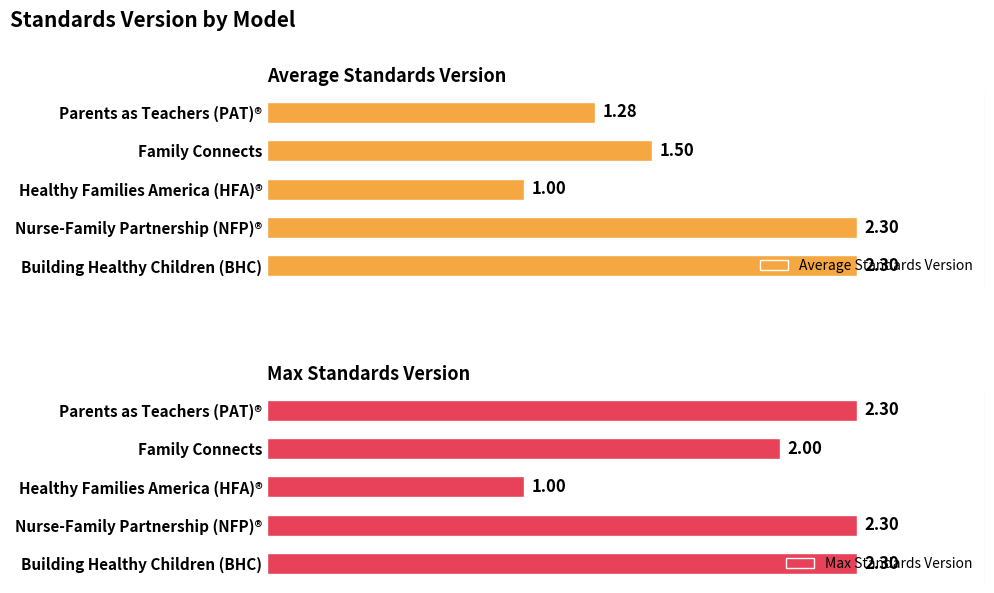

Between Parents as Teachers (PAT)® and Healthy Families America (HFA)®, which series saw the biggest shift?

Max Standards Version